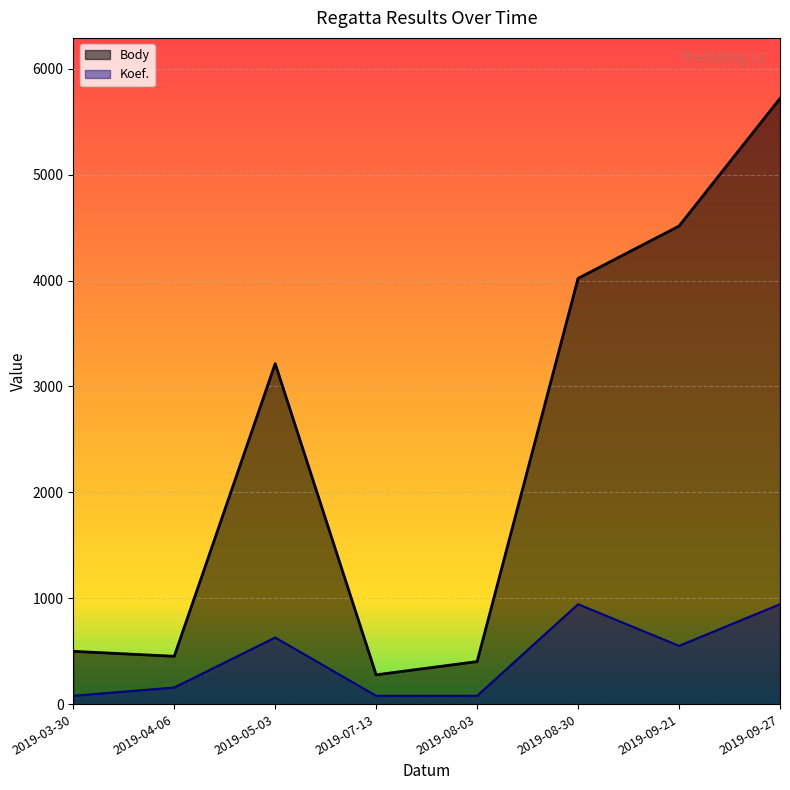

Which series changed the most between 2019-07-13 and 2019-08-03?

Body